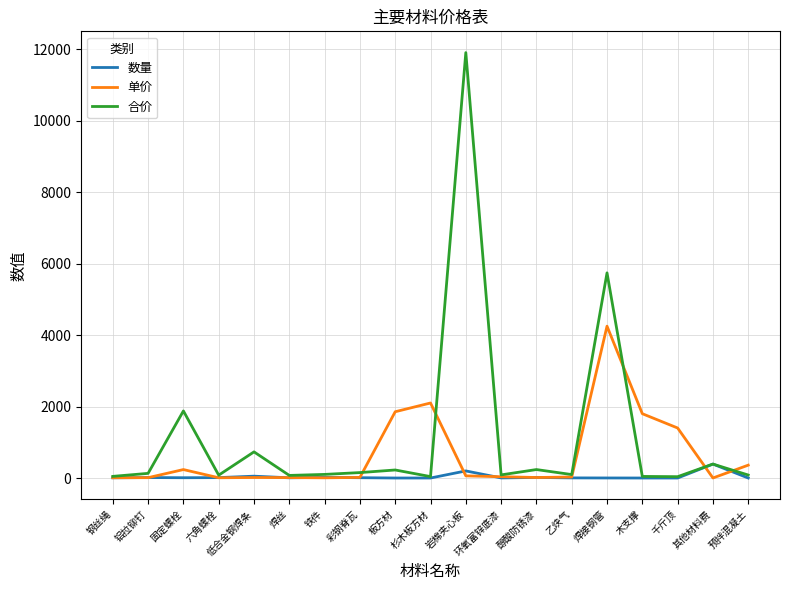

What is the greatest value displayed?

11907.0